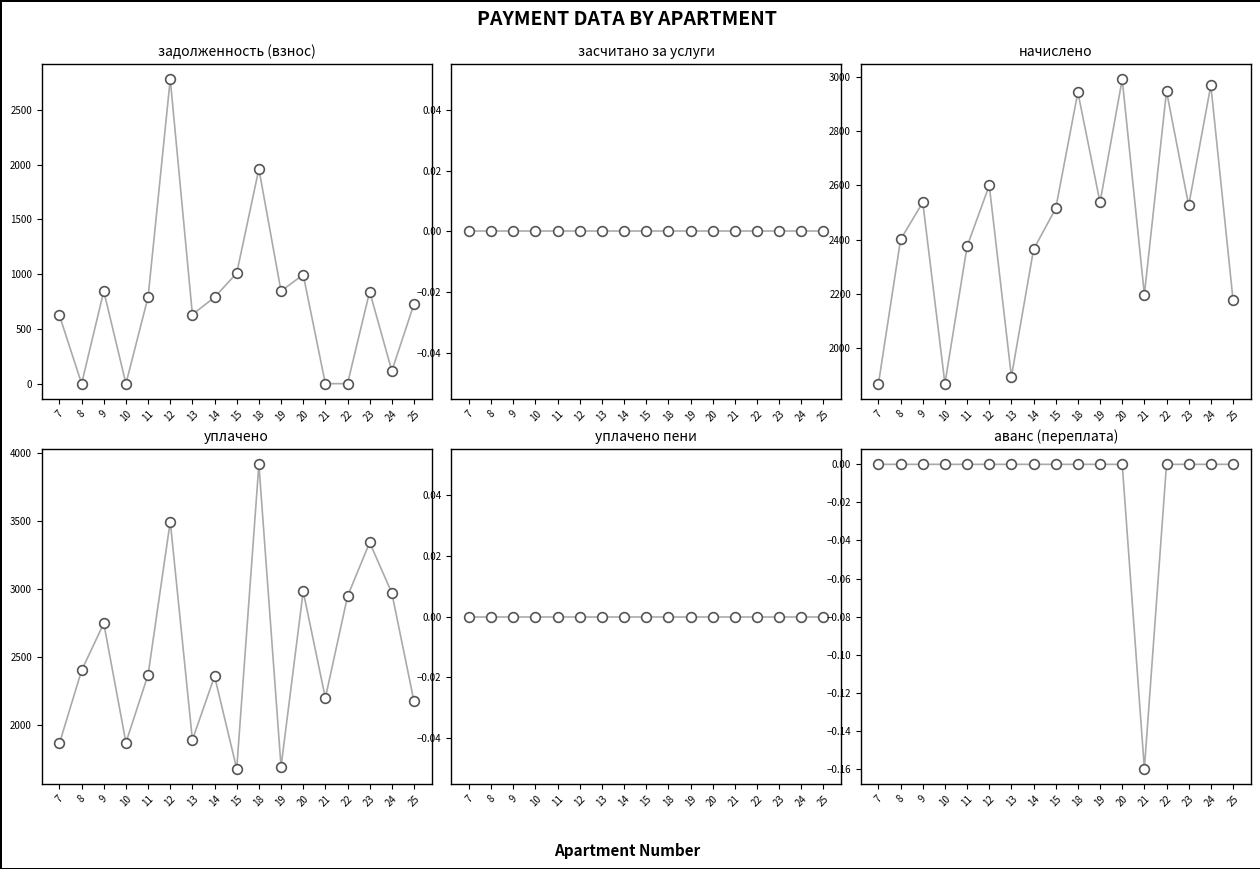

Count the number of data series in this chart.

6